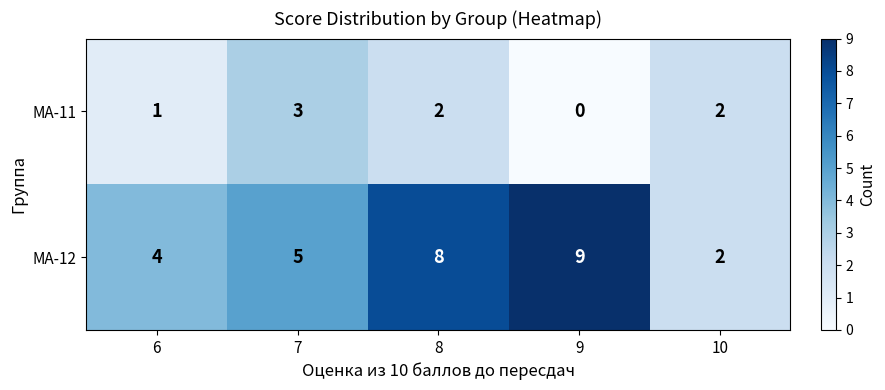

How many МА-12 values are between 4 and 8?

3